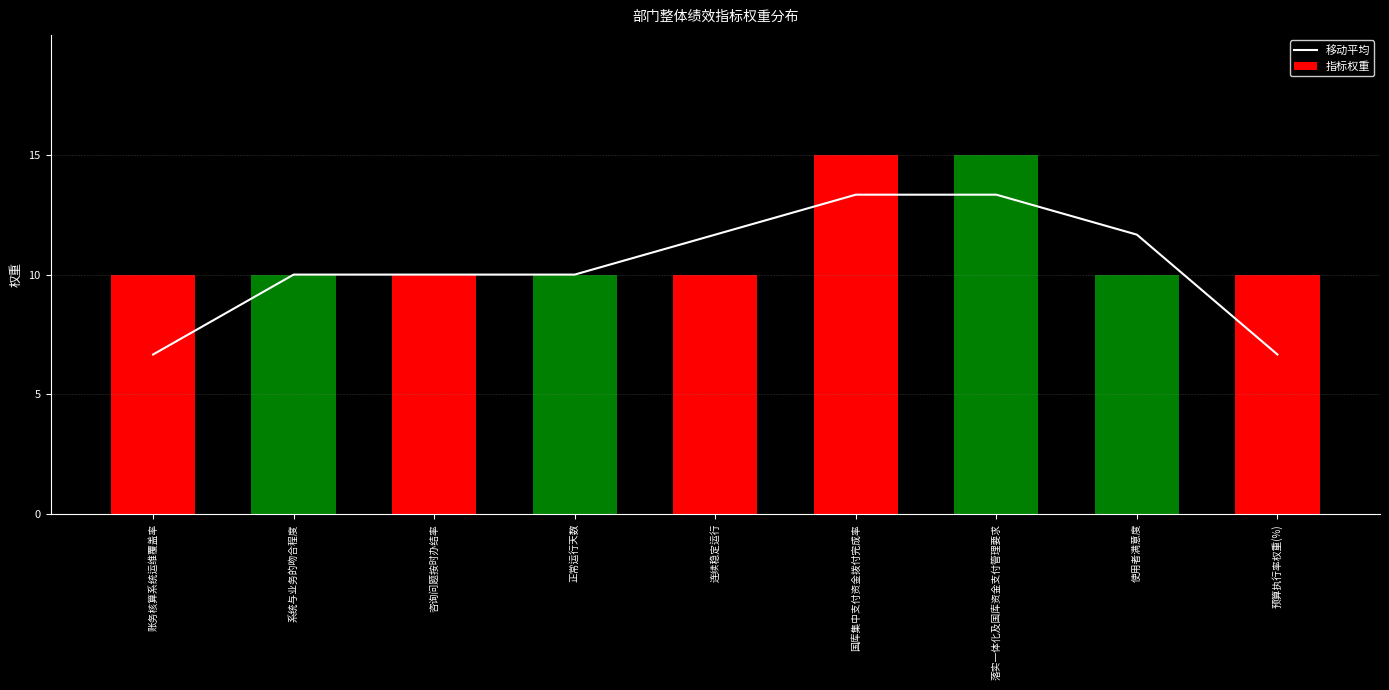

Reading left to right, extract all data points from this chart.

账务核算系统运维覆盖率=6.7	系统与业务的吻合程度=10.0	咨询问题按时办结率=10.0	正常运行天数=10.0	连续稳定运行=11.7	国库集中支付资金拨付完成率=13.3	落实一体化及国库资金支付管理要求=13.3	使用者满意度=11.7	预算执行率权重(%)=6.7